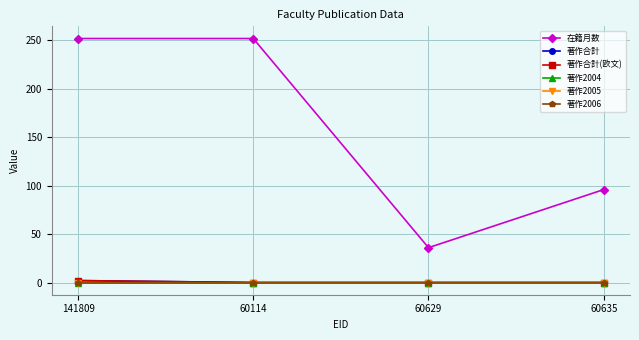

Is the value of 著作2004 at 60629 greater than the value of 著作合計(欧文) at 60629?

No